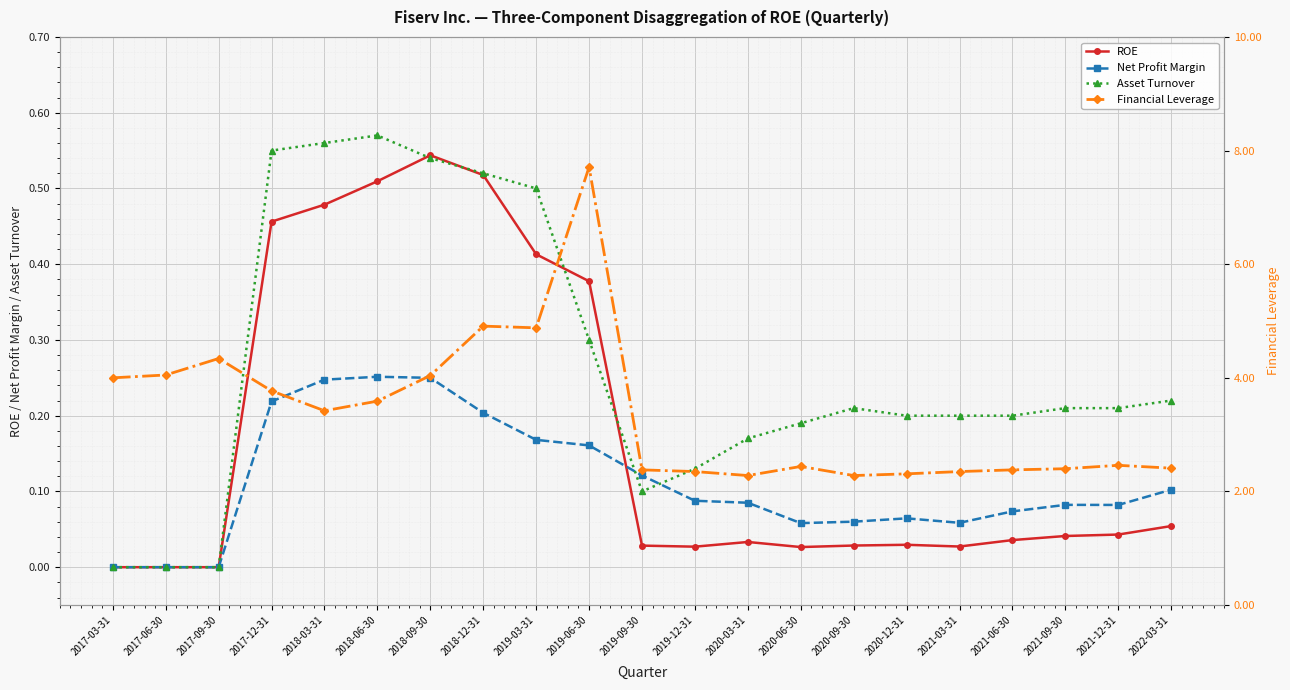

Reading left to right, extract all data points from this chart.

ROE: 0.0	0.0	0.0	0.5	0.5	0.5	0.5	0.5	0.4	0.4	0.0	0.0	0.0	0.0	0.0	0.0	0.0	0.0	0.0	0.0	0.1
Net Profit Margin: 0.0	0.0	0.0	0.2	0.2	0.3	0.2	0.2	0.2	0.2	0.1	0.1	0.1	0.1	0.1	0.1	0.1	0.1	0.1	0.1	0.1
Asset Turnover: 0.0	0.0	0.0	0.6	0.6	0.6	0.5	0.5	0.5	0.3	0.1	0.1	0.2	0.2	0.2	0.2	0.2	0.2	0.2	0.2	0.2
Financial Leverage: 4.0	4.0	4.3	3.8	3.4	3.6	4.0	4.9	4.9	7.7	2.4	2.4	2.3	2.4	2.3	2.3	2.4	2.4	2.4	2.5	2.4